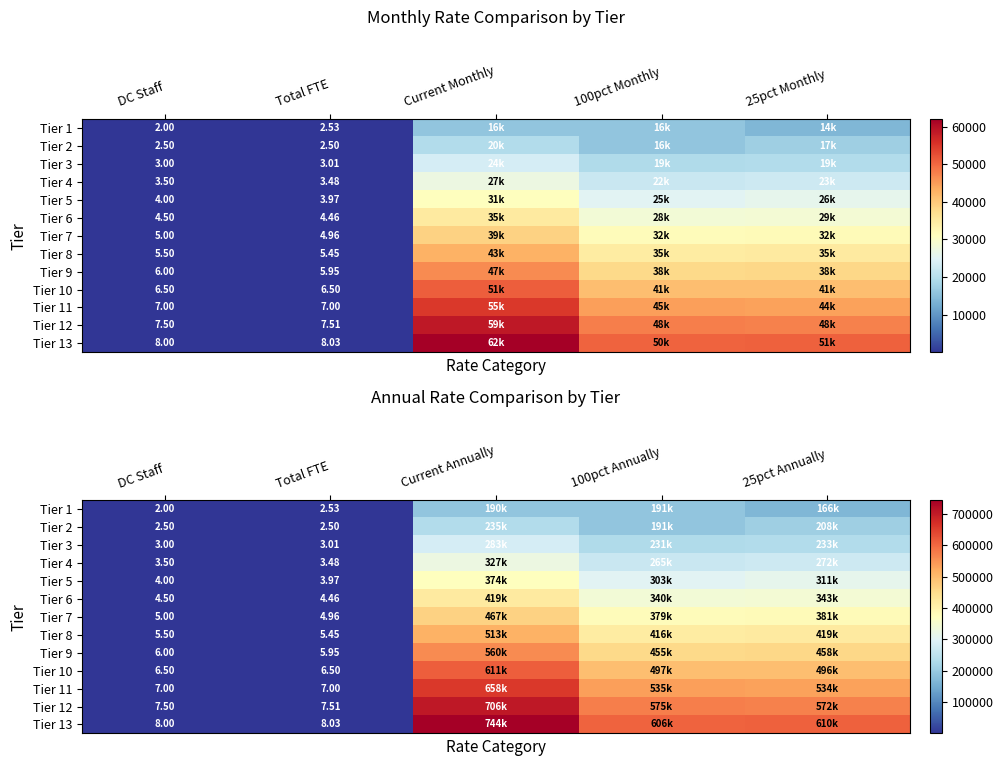

At which label does Tier 4 reach its peak?

Current Annually